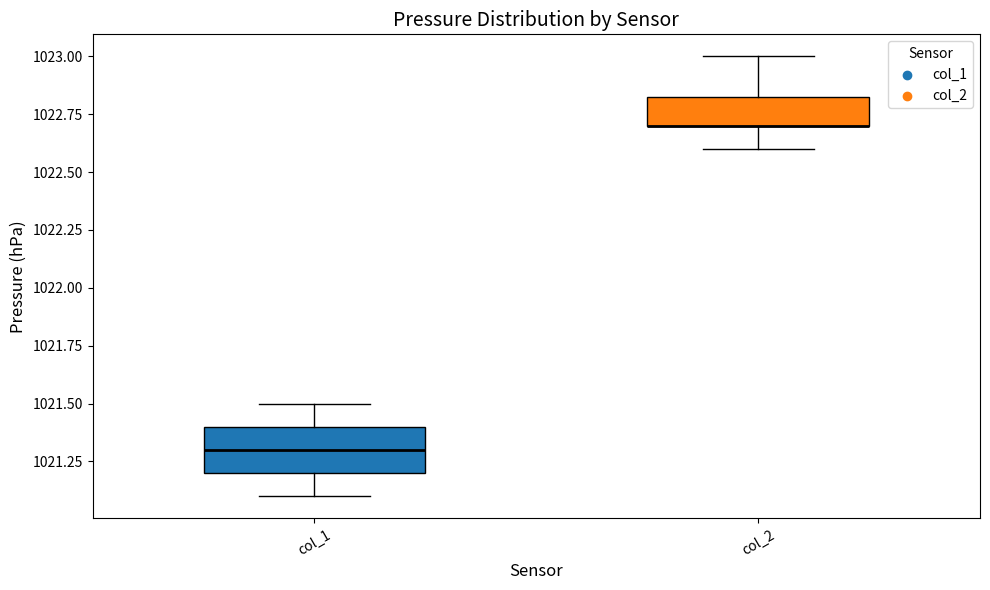

Which box is the tallest, from its lower edge to its upper edge?

col_1